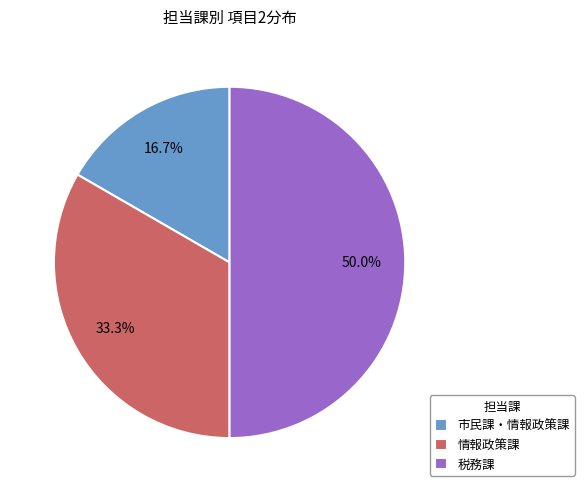

Count the number of slices in the pie.

3